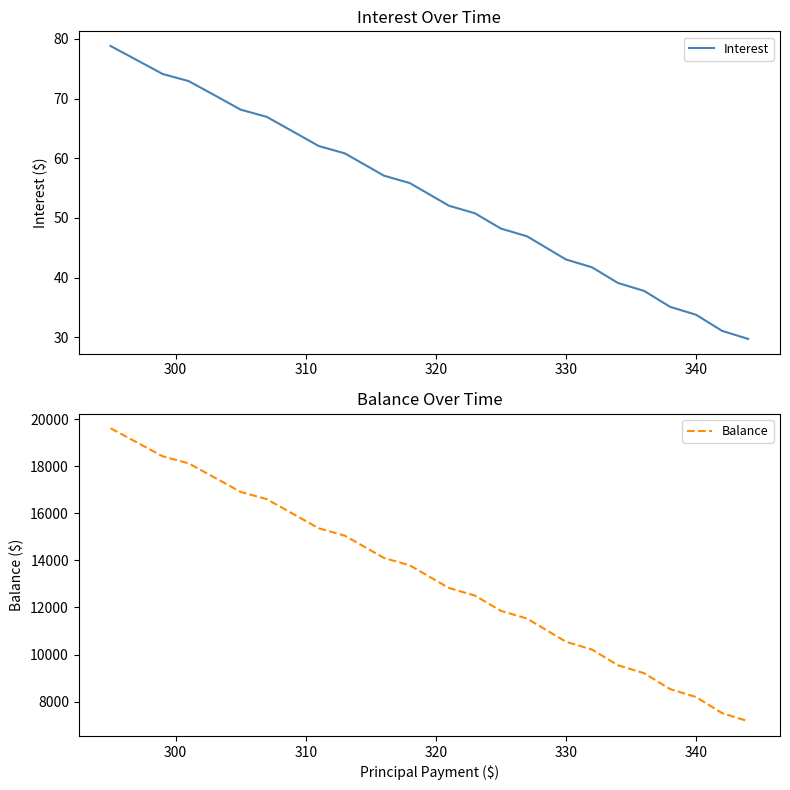

What is the lowest value of the Interest series?

29.7